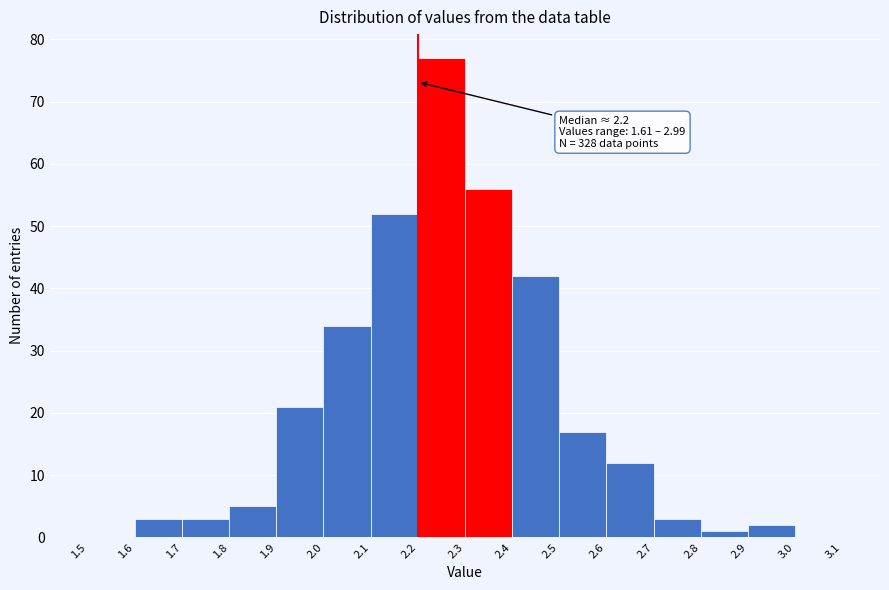

Over which range of the x-axis is the bar tallest?

2.2 to 2.3